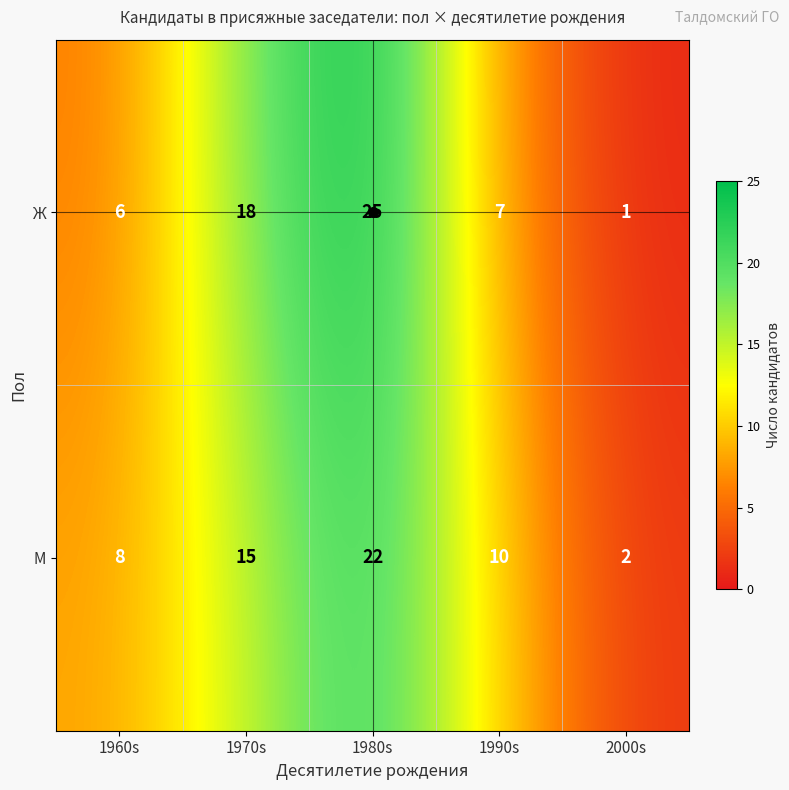

Rank the series at 1960s from lowest to highest value.

Ж, М